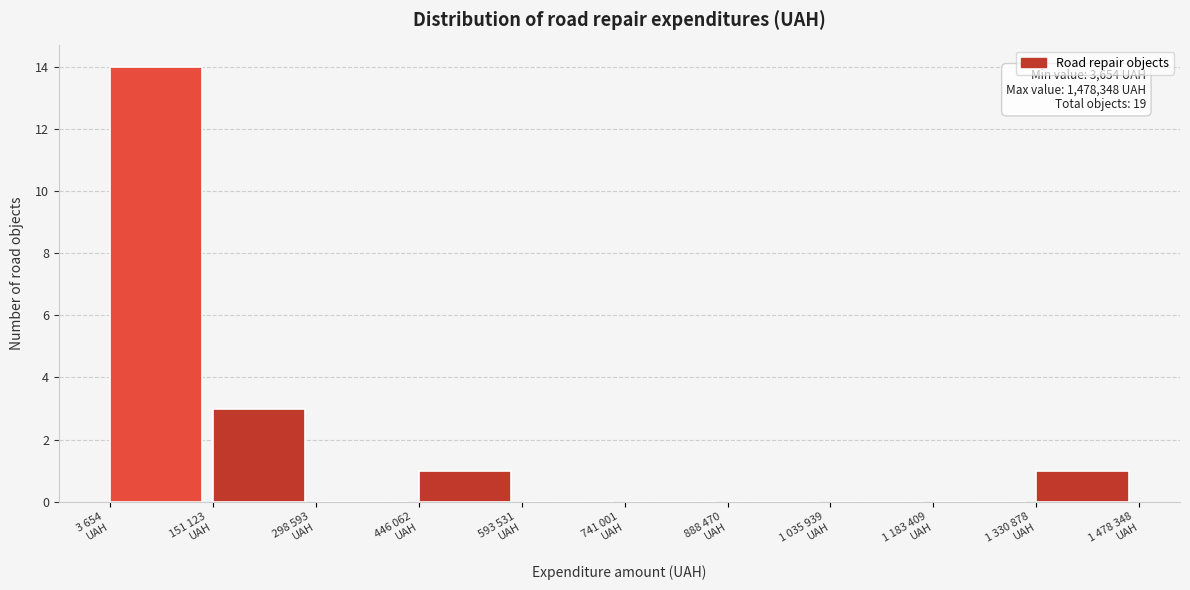

What is the sum of all values?

19